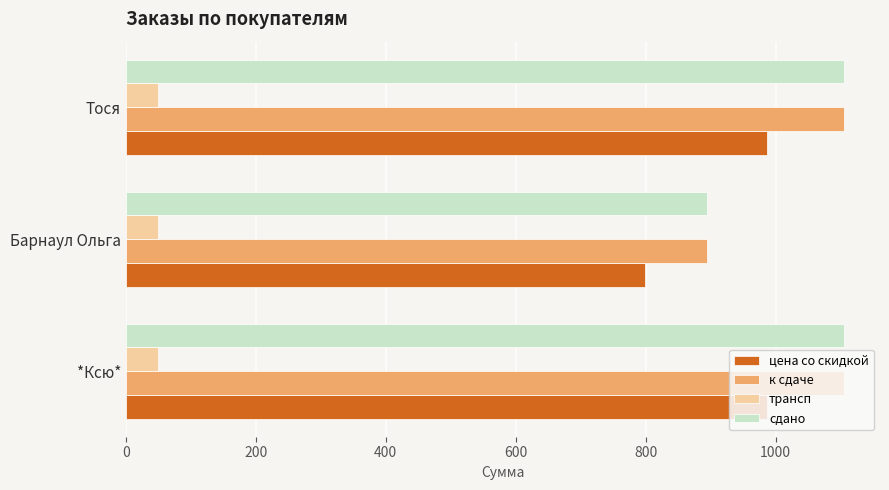

What is the minimum value shown in the chart?

50.0